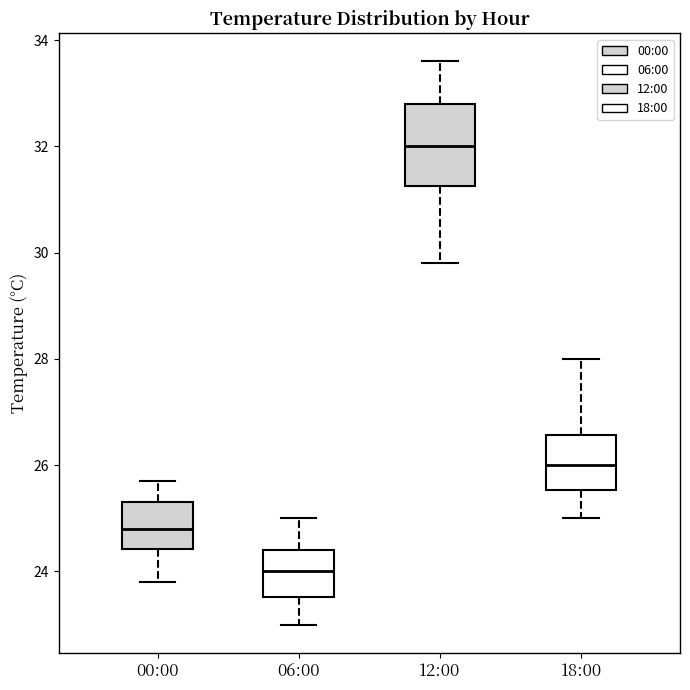

Which box is the tallest, from its lower edge to its upper edge?

12:00